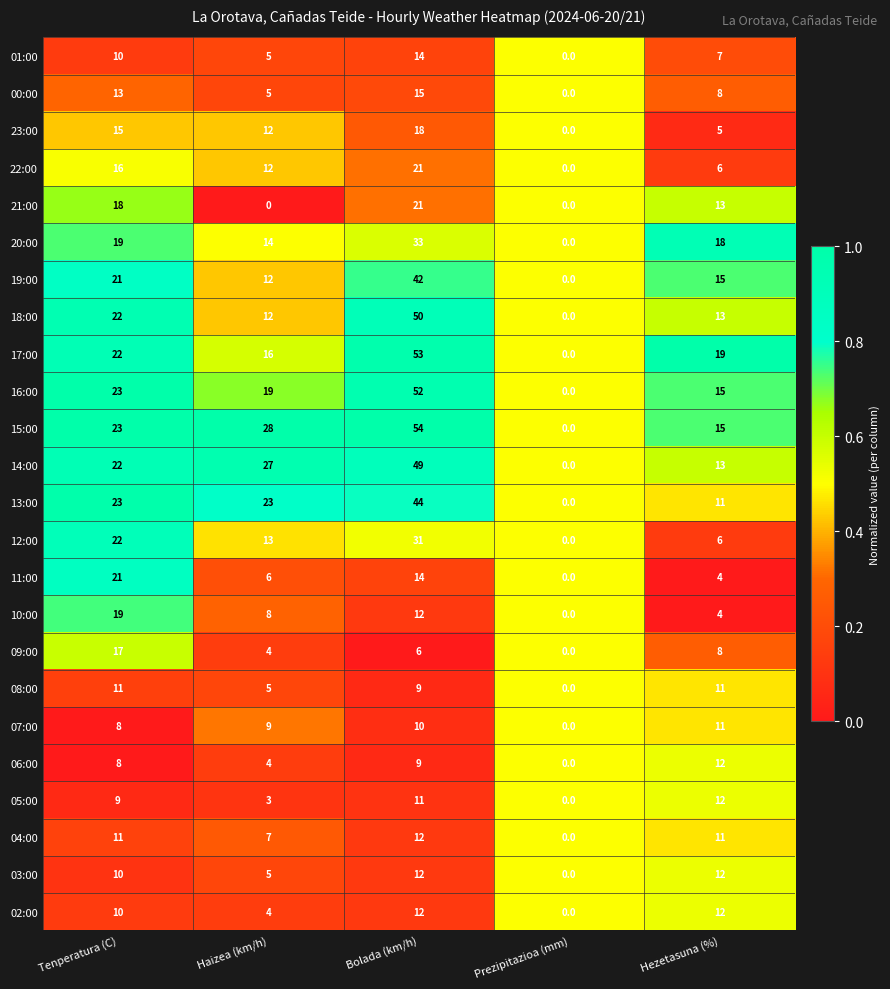

At which label is 16:00 closest to 26?

Tenperatura (C)